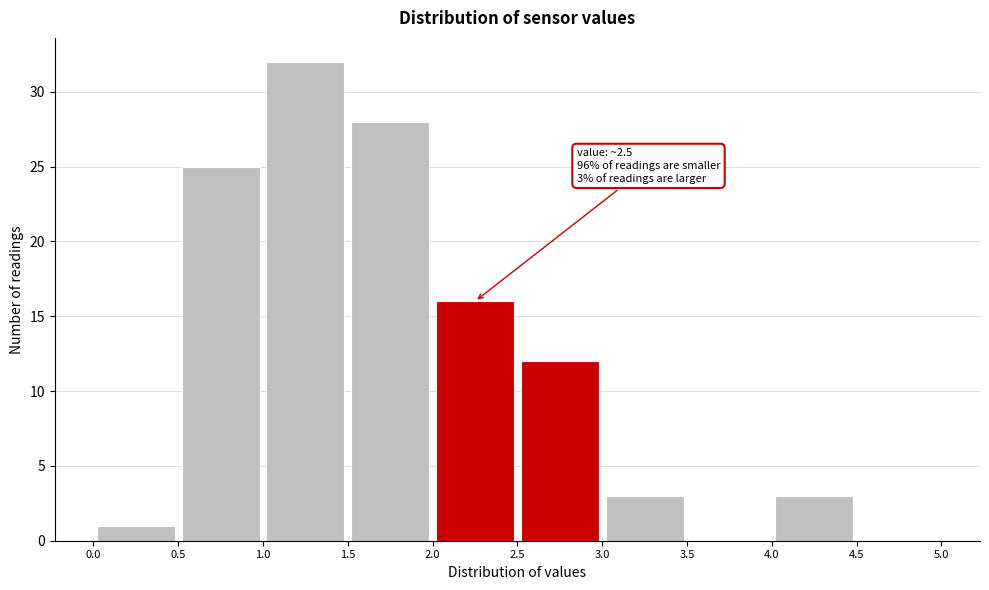

Over which range of the x-axis is the bar tallest?

1.0 to 1.5